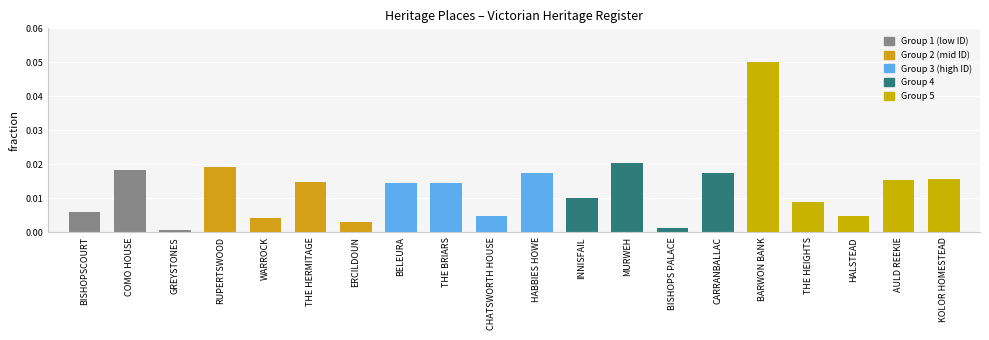

Which label corresponds to the largest value in the chart?

BARWON BANK